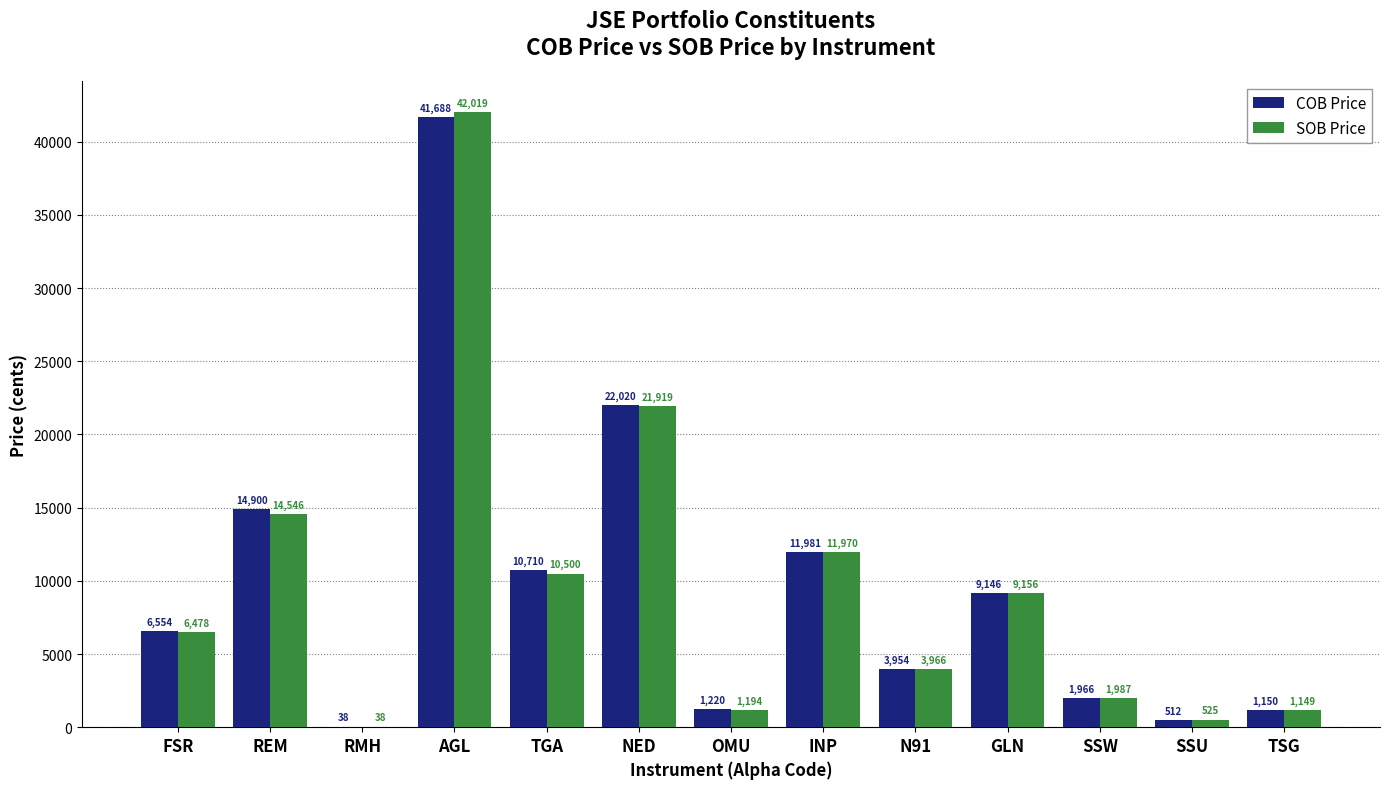

What value does the SOB Price series have at NED?

21919